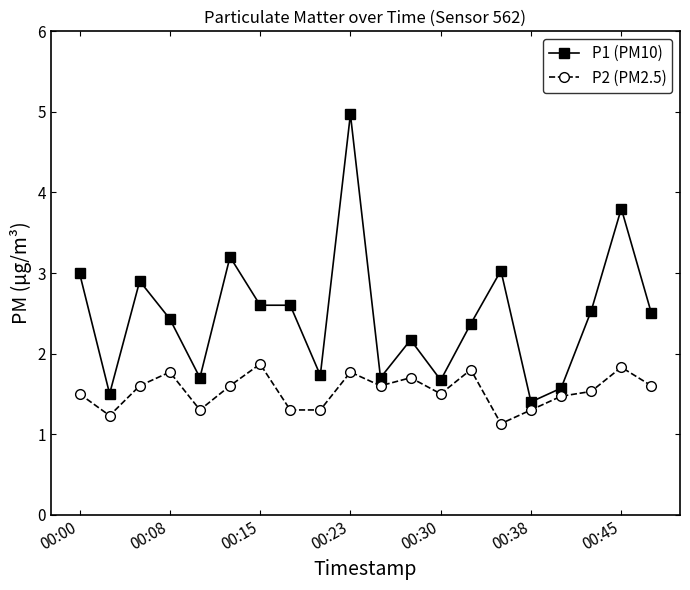

How many lines are shown in the chart?

2